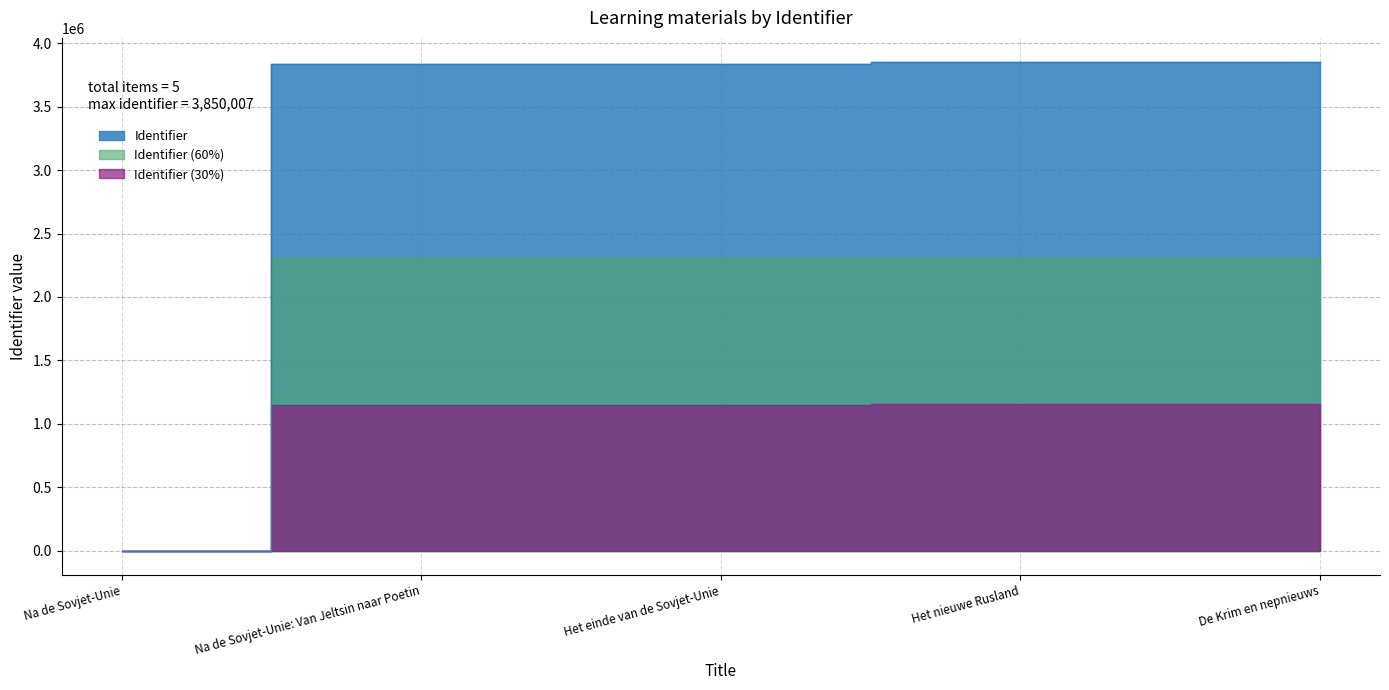

At which category does the chart reach its minimum across all series?

Na de Sovjet-Unie